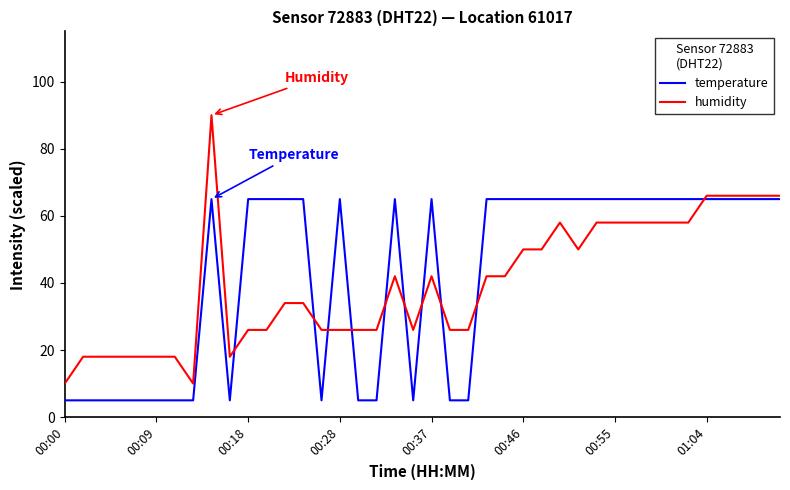

List the series in order of their peak value, highest first.

humidity, temperature